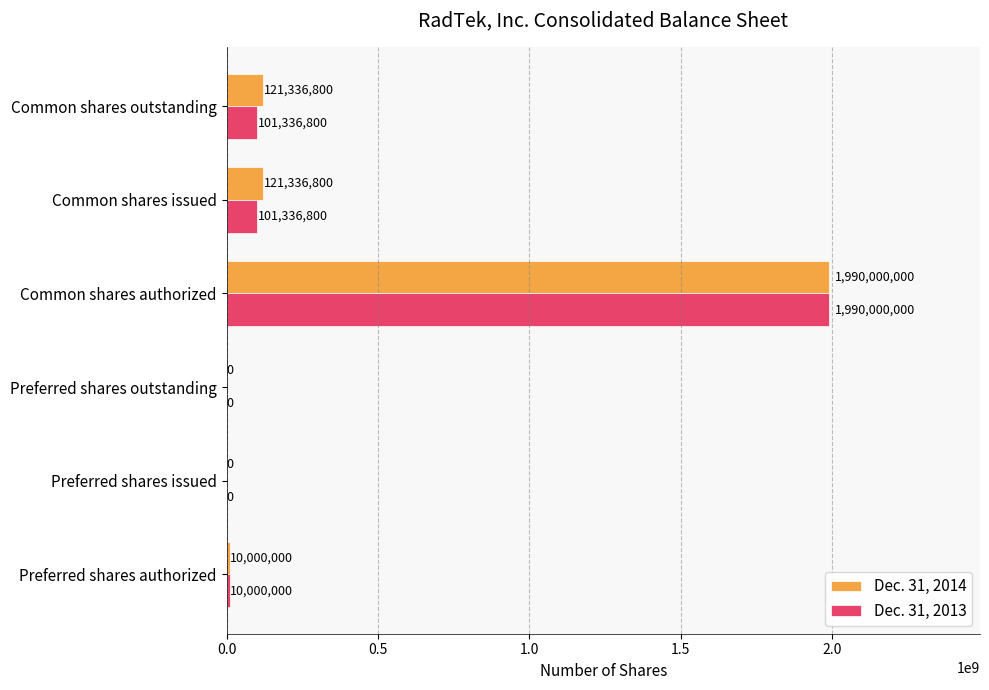

Which series has the largest total across all categories?

Dec. 31, 2014